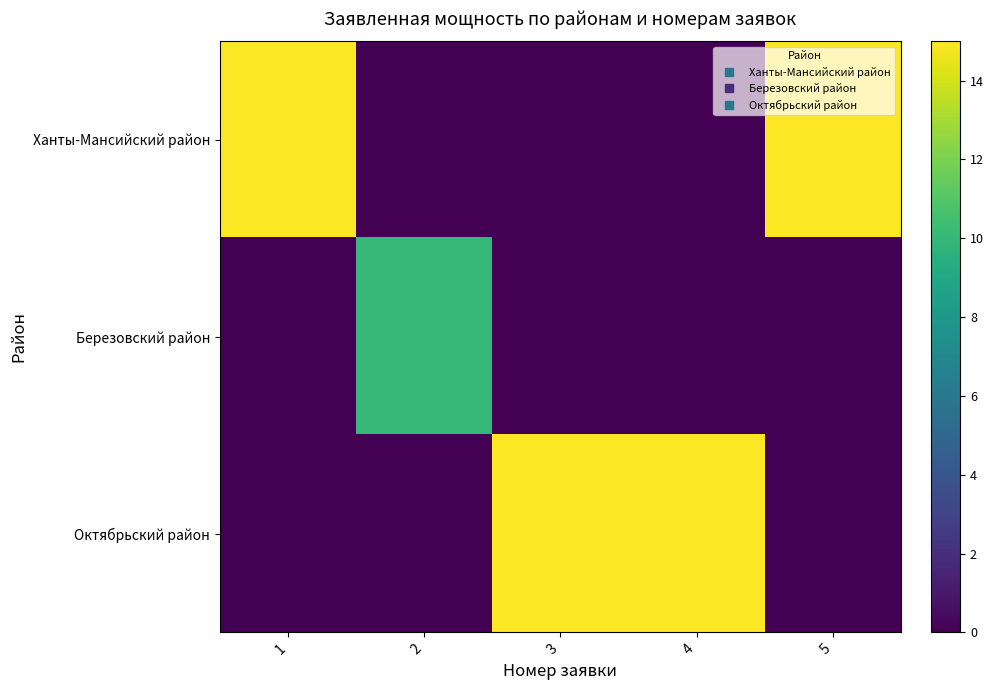

At which category is the sum across all series the highest?

1